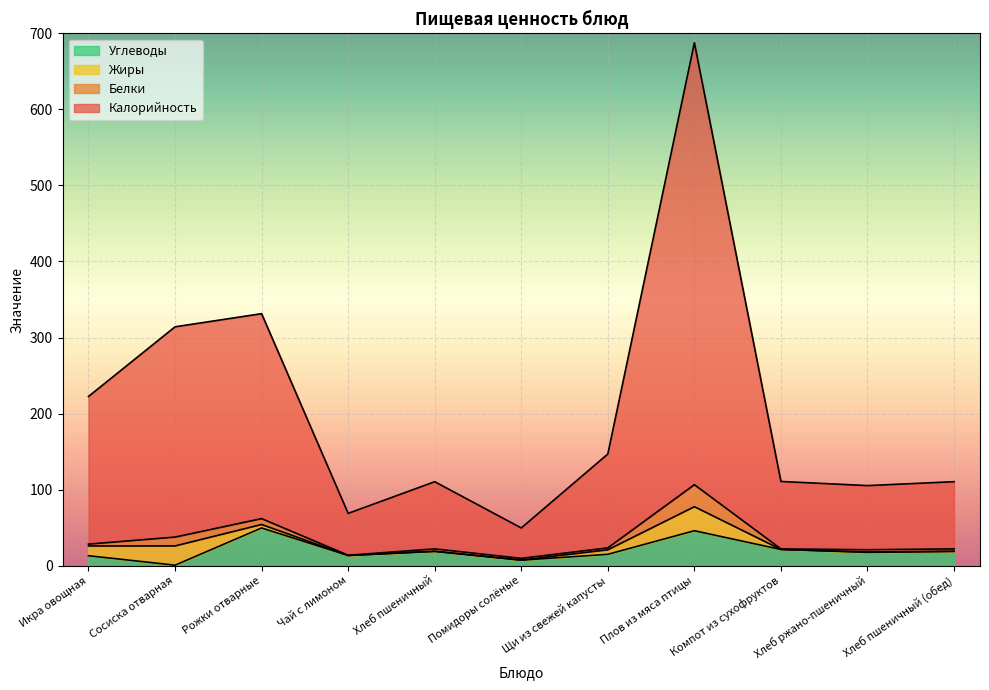

Does the chart display data point markers on the line(s)?

No